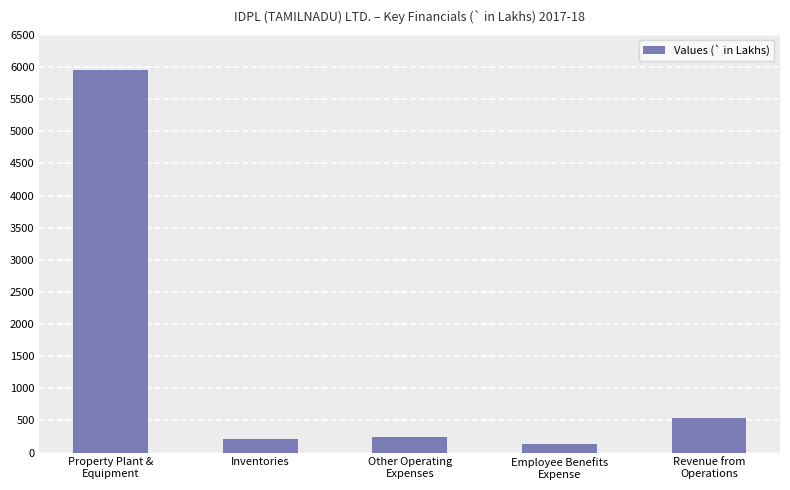

What is the label of the 2nd bar from the left?

Inventories